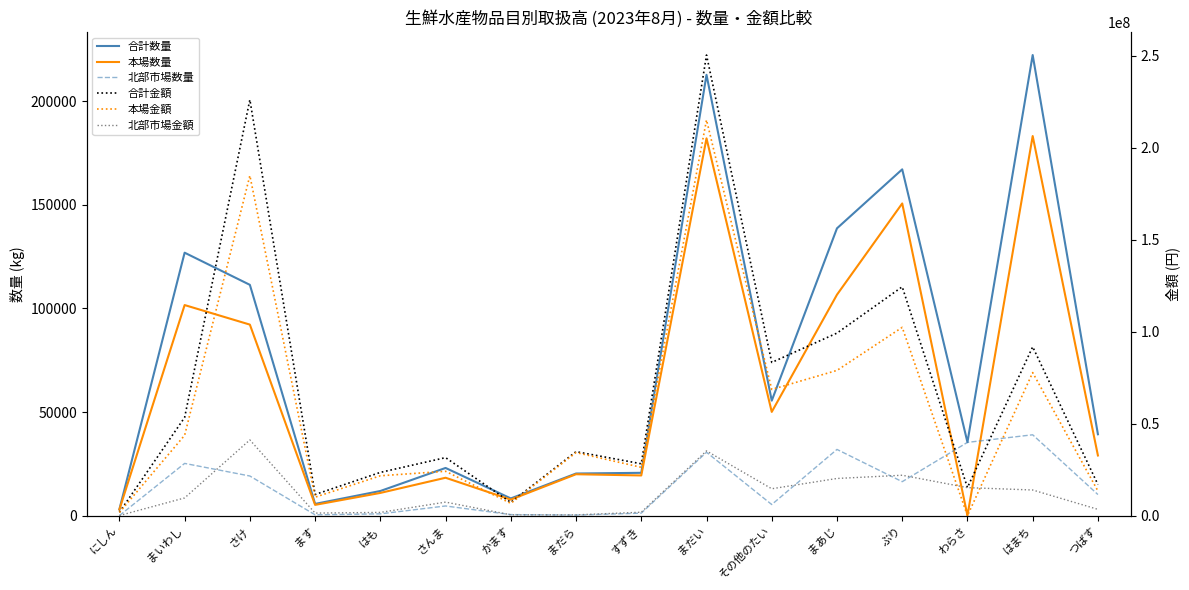

Between ます and その他のたい, which is larger?

その他のたい